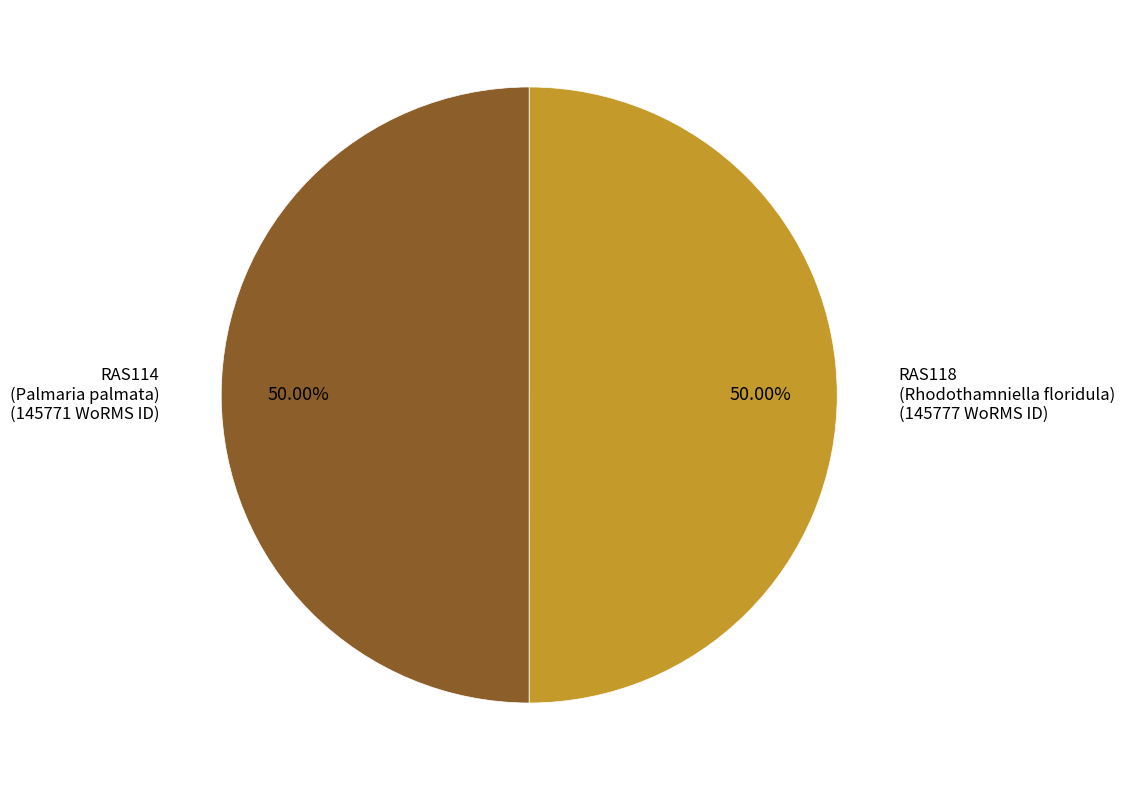

Count the number of slices in the pie.

2